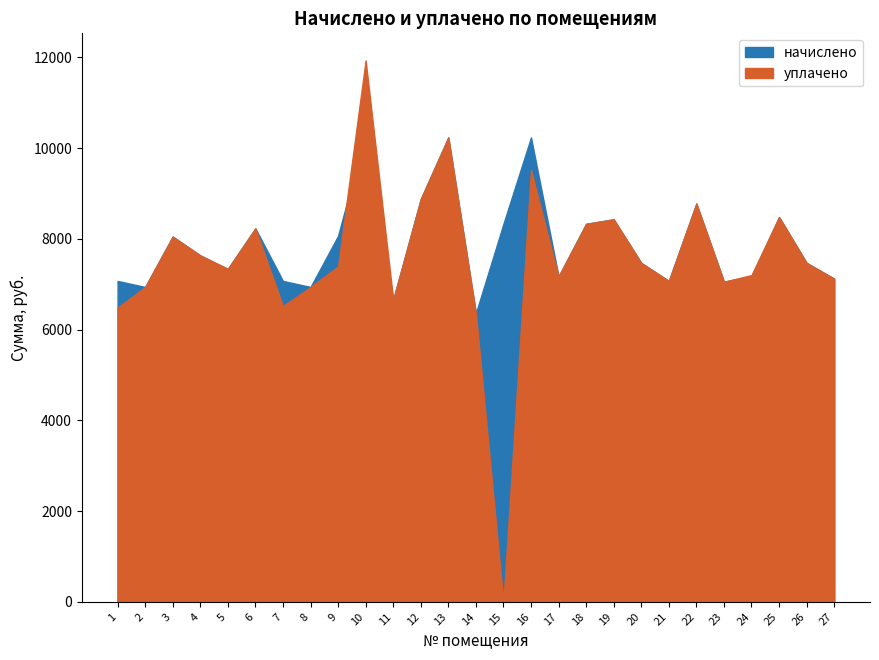

What is the total value across all series at 27?

14241.6